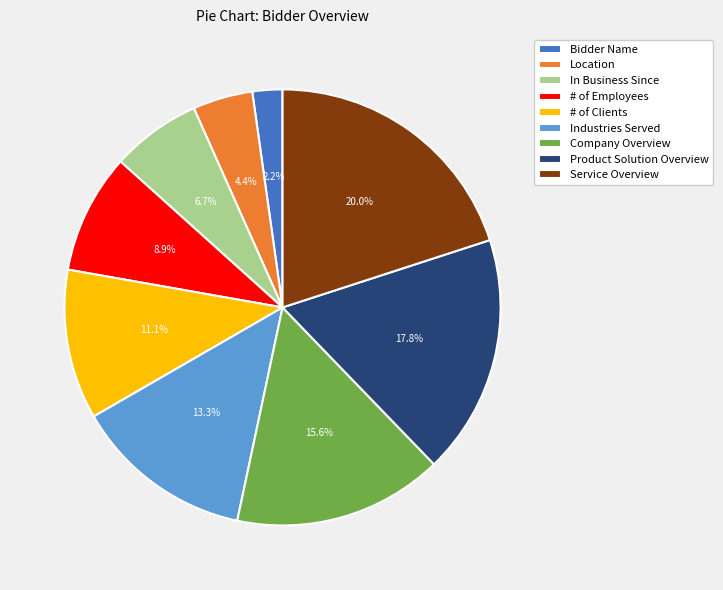

Is there a majority slice in this chart?

No